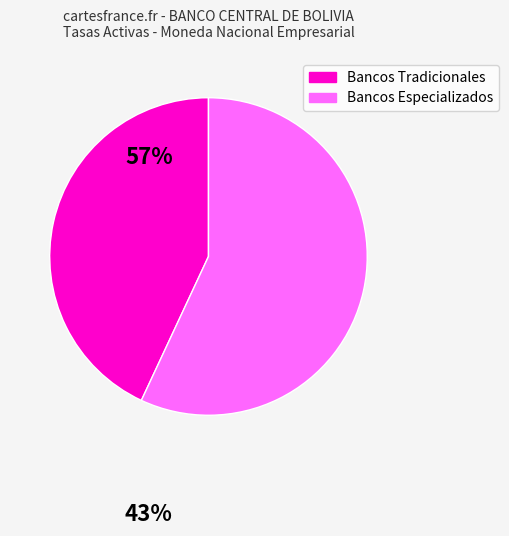

Which has a higher value, Bancos Tradicionales or Bancos Especializados?

Bancos Especializados